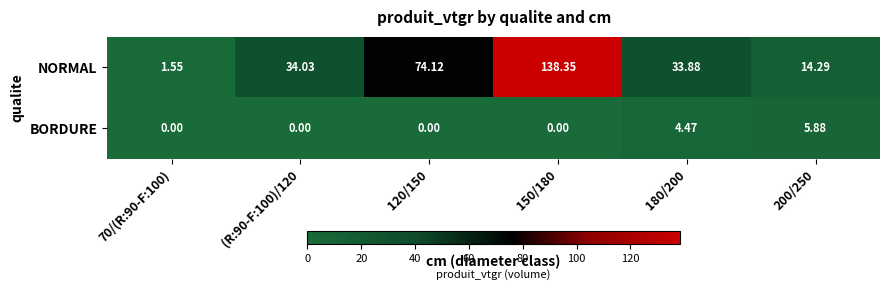

Rank the series at 70/(R:90-F:100) from highest to lowest value.

NORMAL, BORDURE